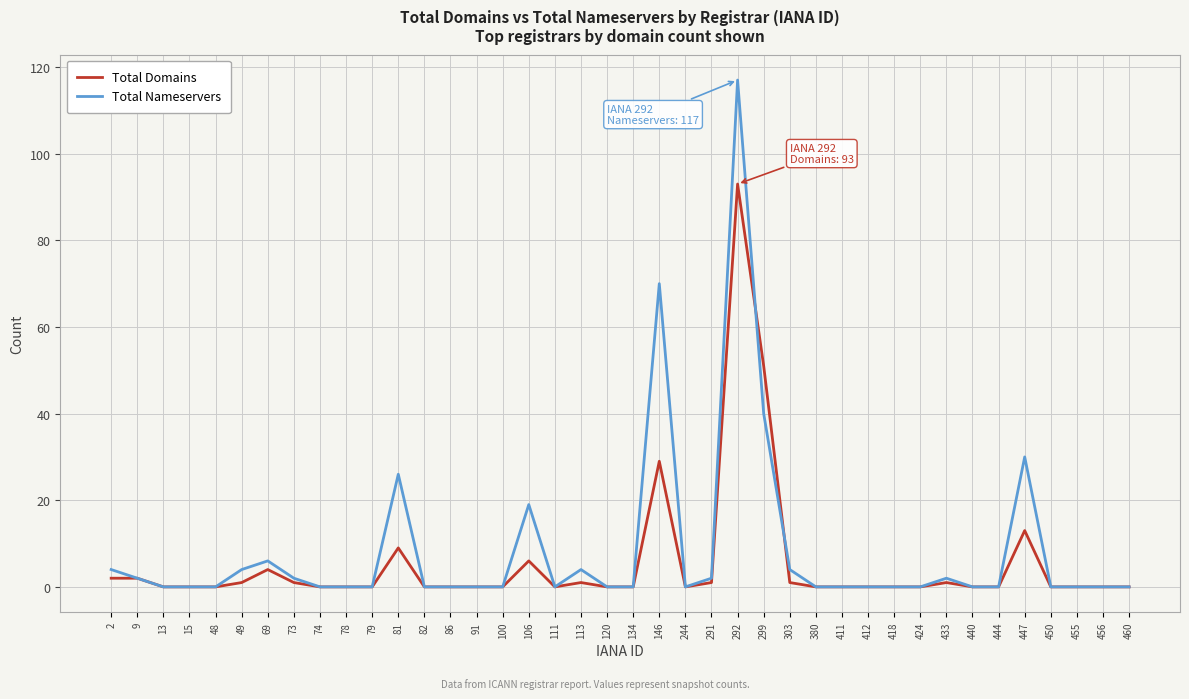

What is the highest value of the Total Nameservers series?

117